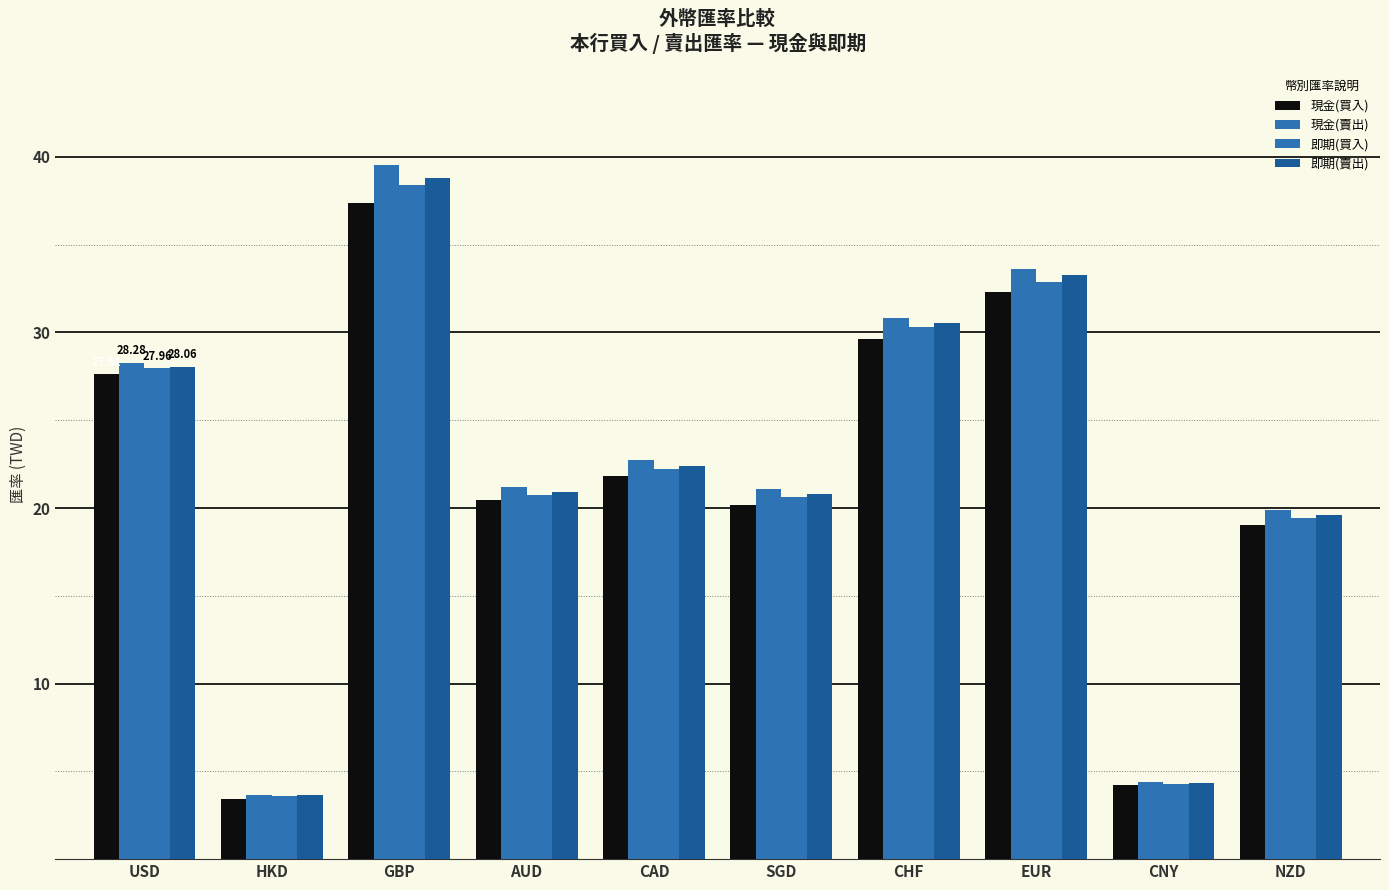

How many groups of bars are there?

10